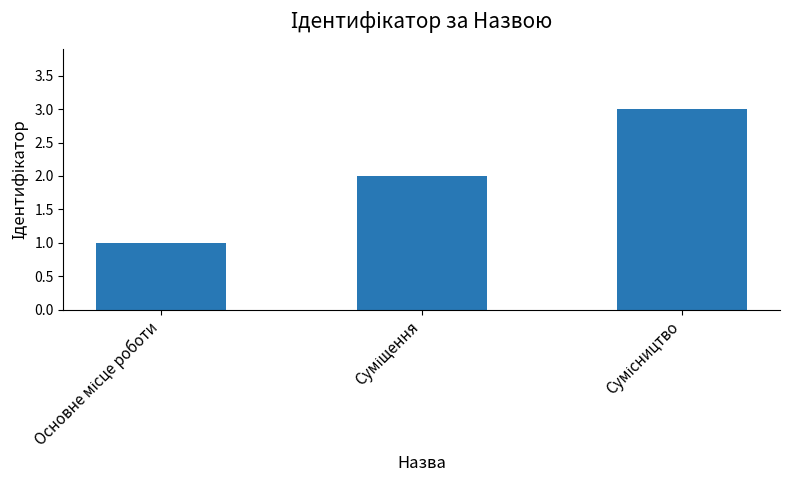

What is the sum of all values?

6